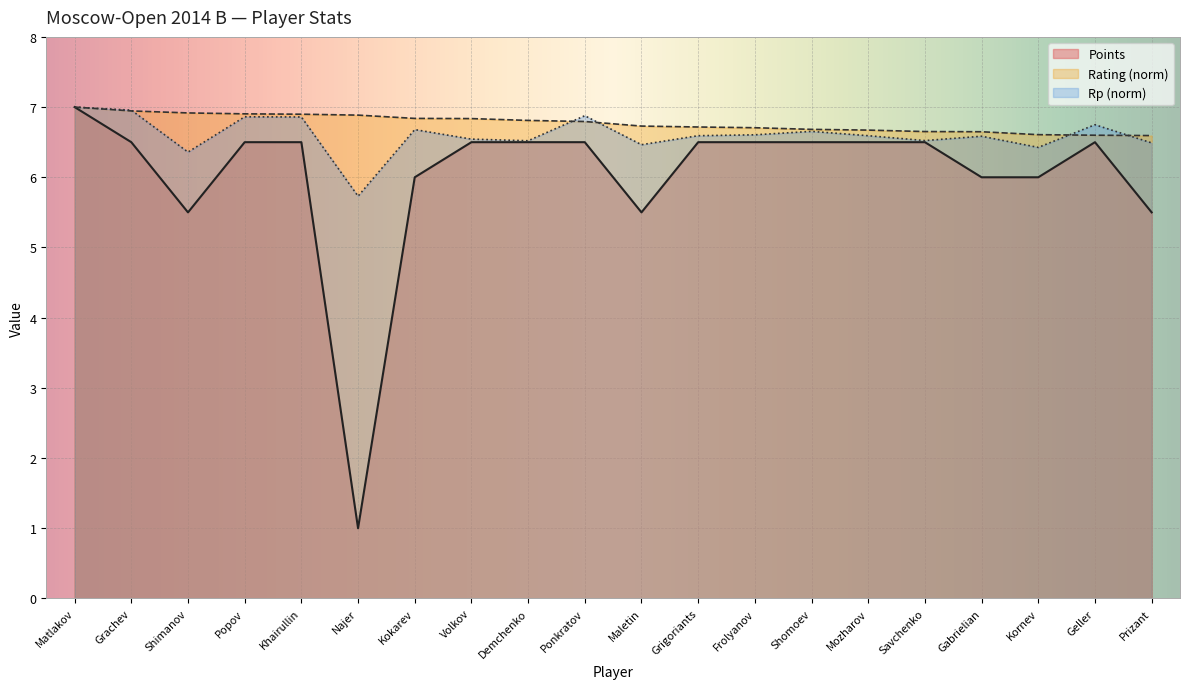

At which category is the sum across all series the highest?

Matlakov